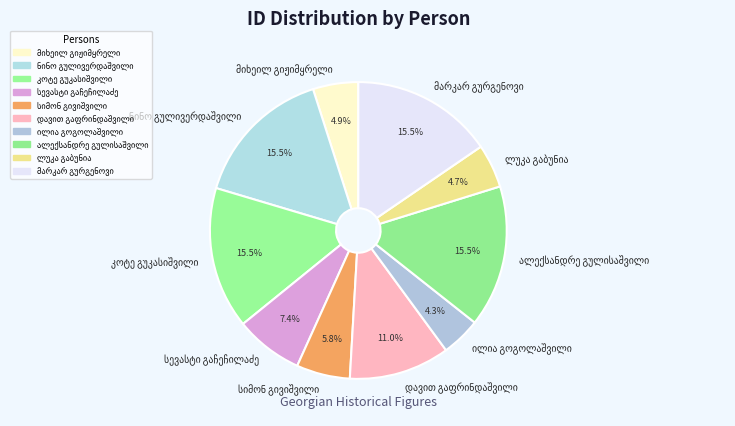

Does any single category account for the majority?

No